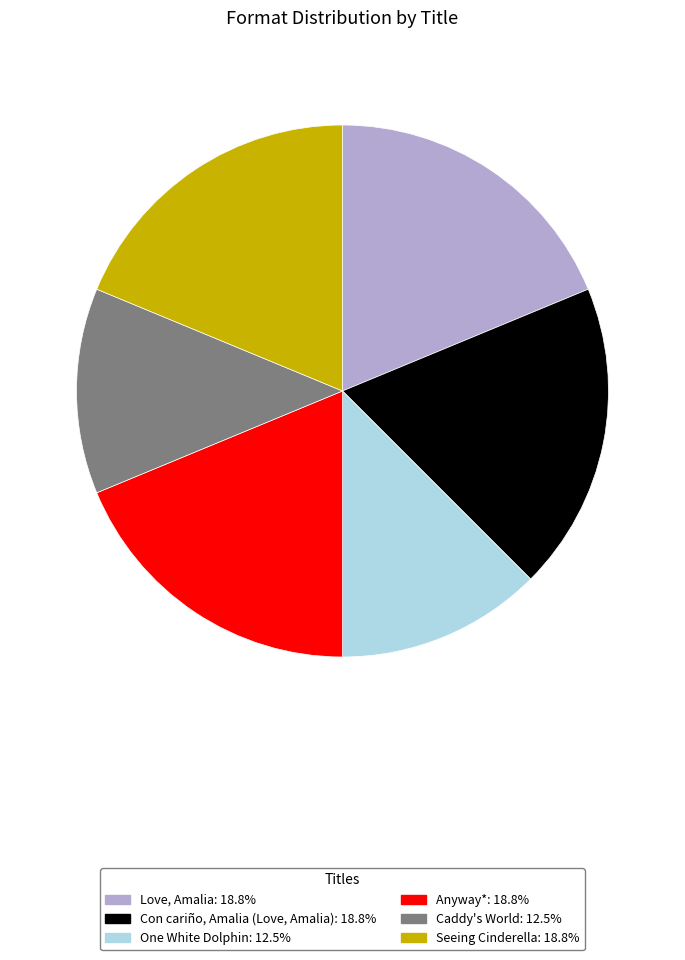

Is the sum of Con cariño, Amalia (Love, Amalia) and Anyway* greater than half?

No